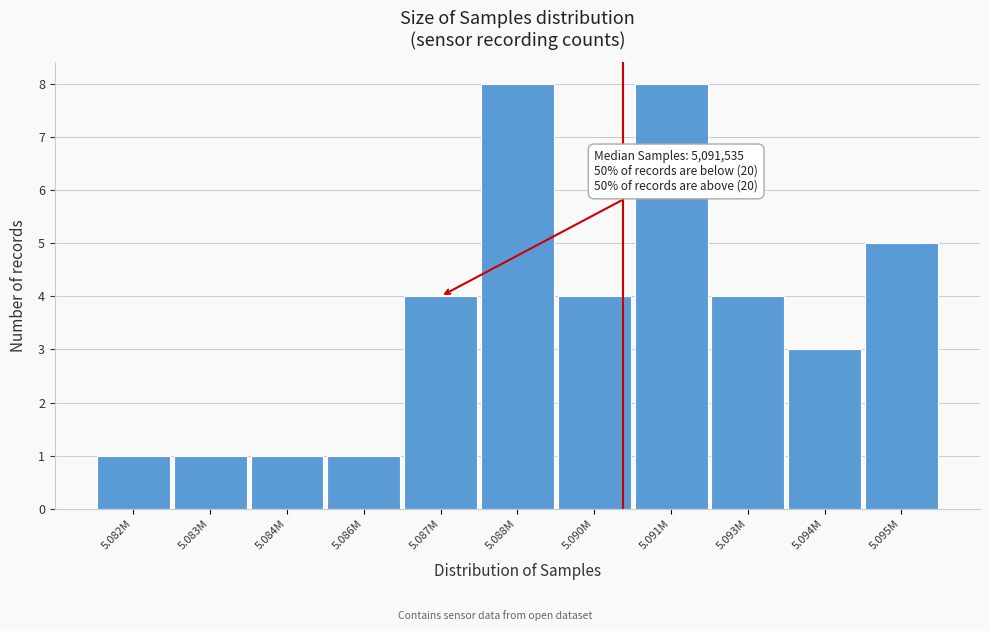

Reading left to right, what are all the values shown in this chart?

1	1	1	1	4	8	4	8	4	3	5